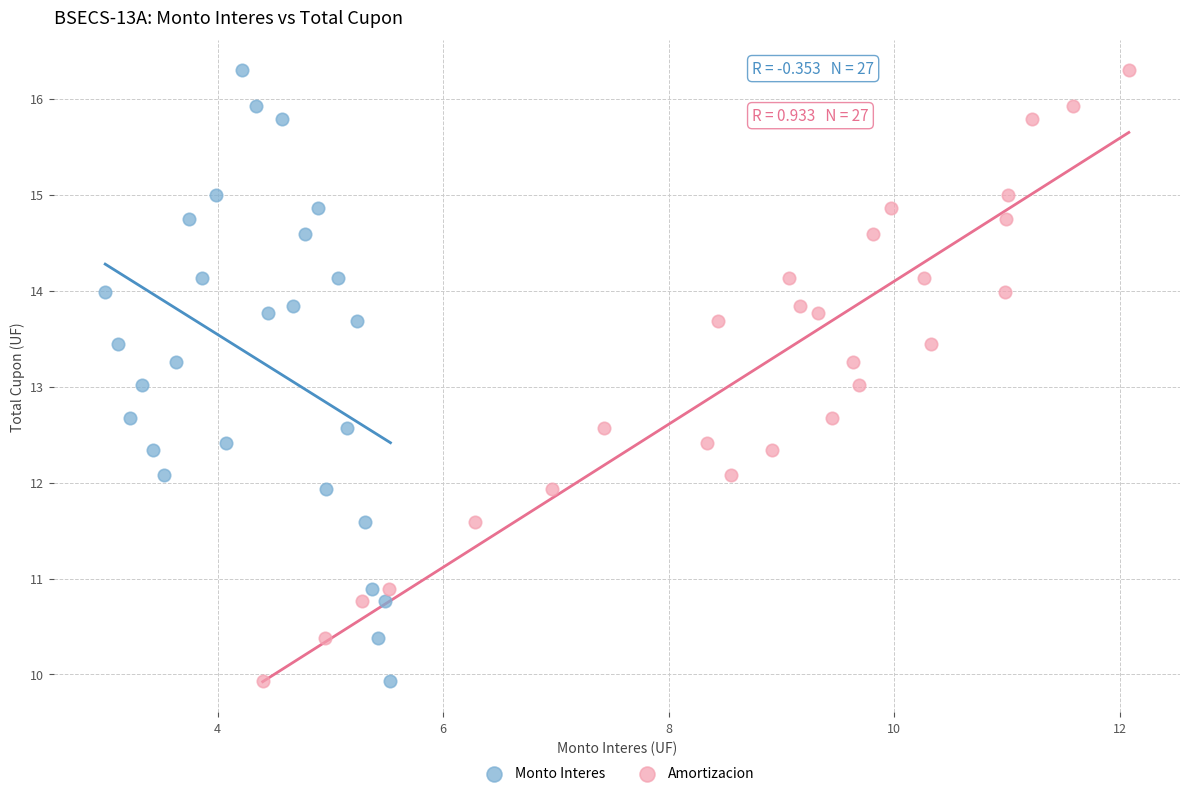

What are all the series names shown in the legend?

Monto Interes, Amortizacion